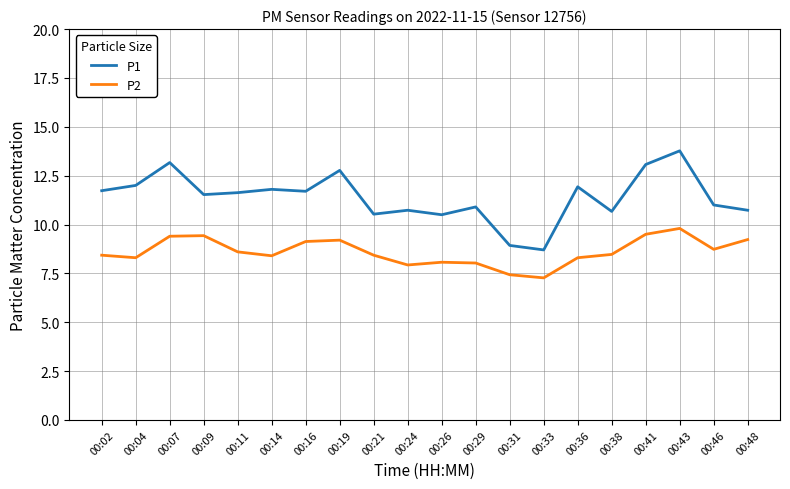

In P1, how many points are higher than both neighbors (excluding endpoints)?

7